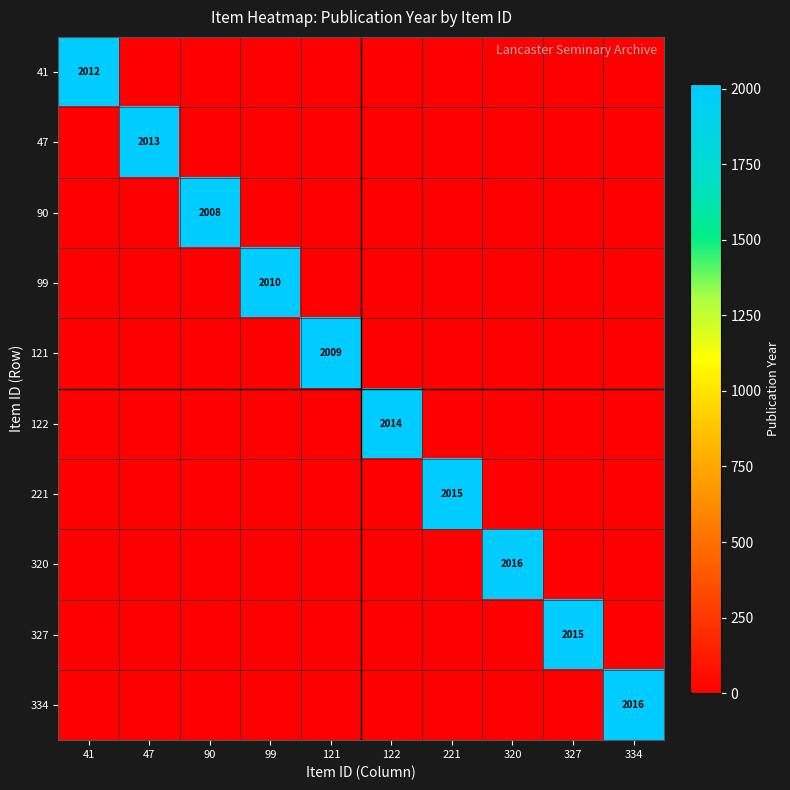

Which has a higher value, 122 or 121?

122